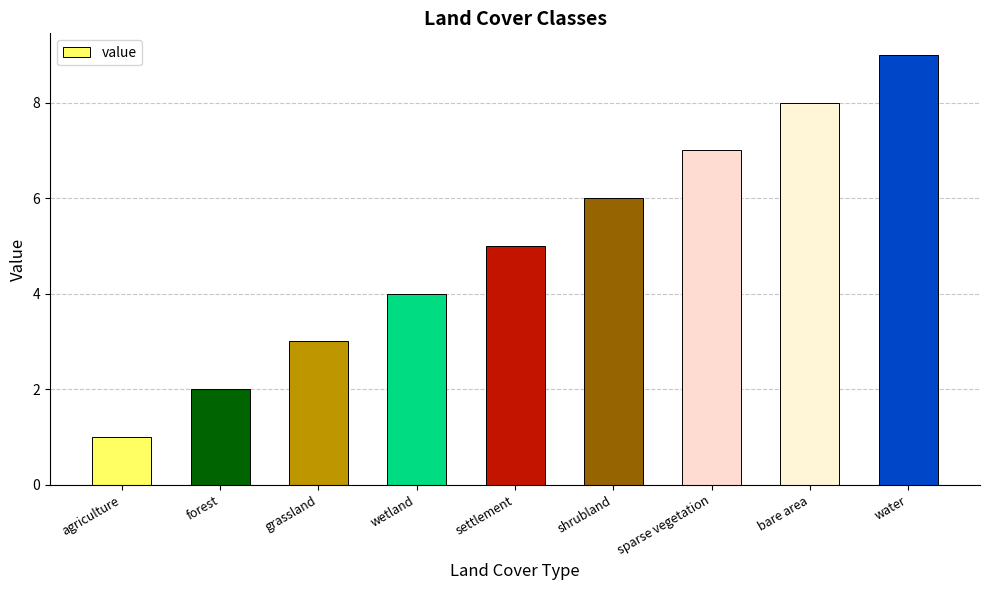

Reading left to right, transcribe all the data shown in this chart.

agriculture=1	forest=2	grassland=3	wetland=4	settlement=5	shrubland=6	sparse vegetation=7	bare area=8	water=9